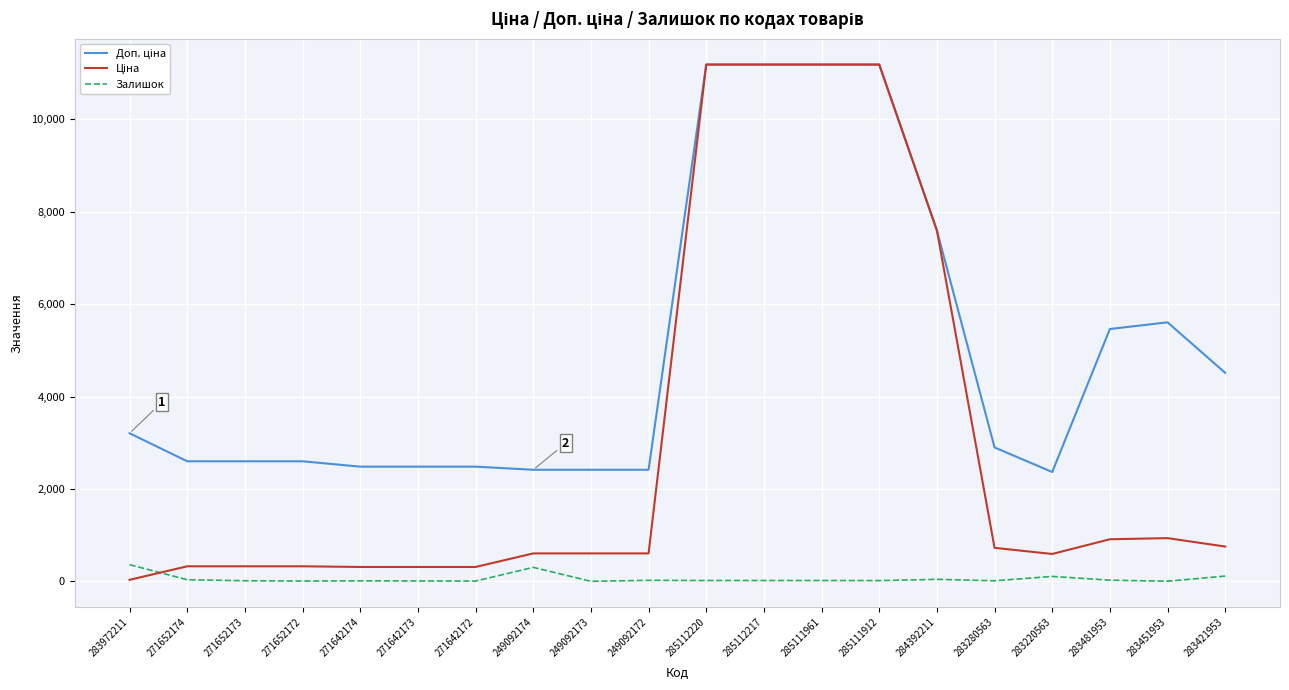

The Залишок series shows 5.0 at 271652172. True or false?

True